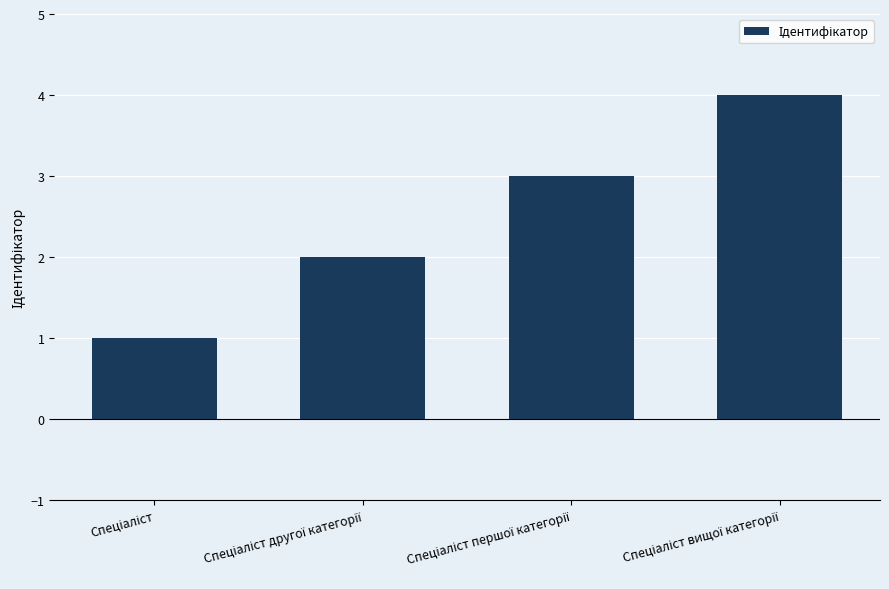

What is the difference between the maximum and second lowest values?

2